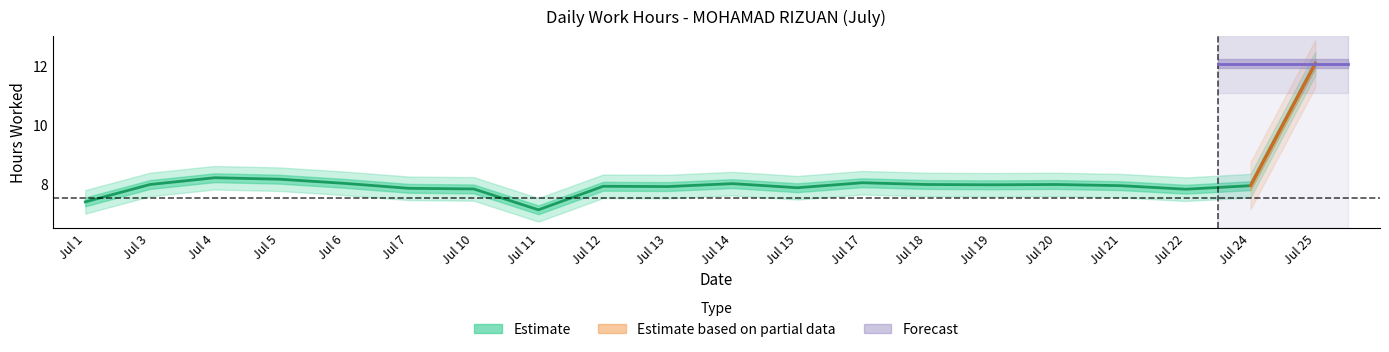

Which has a higher value, Jul 15 or Jul 24?

Jul 24